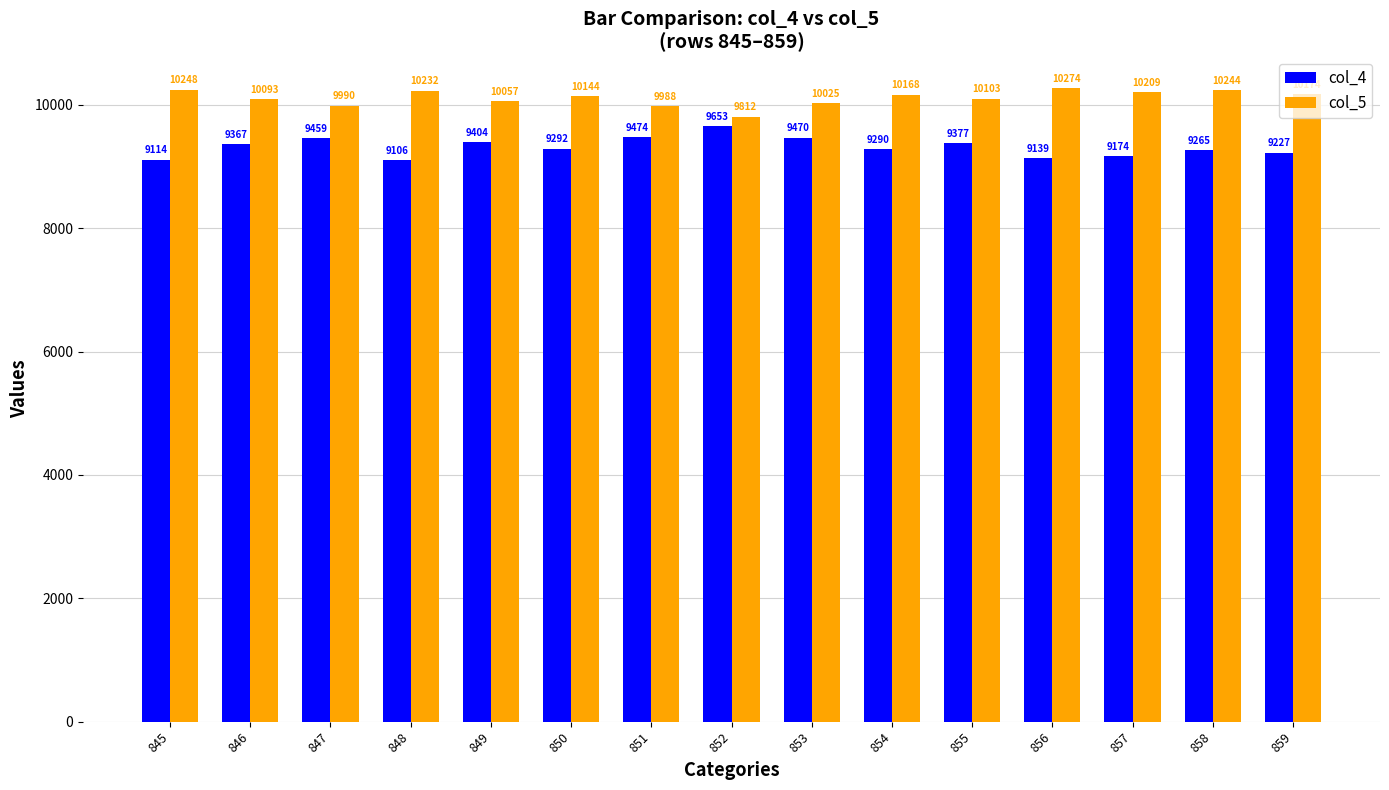

At which label does col_4 first exceed 9292?

846